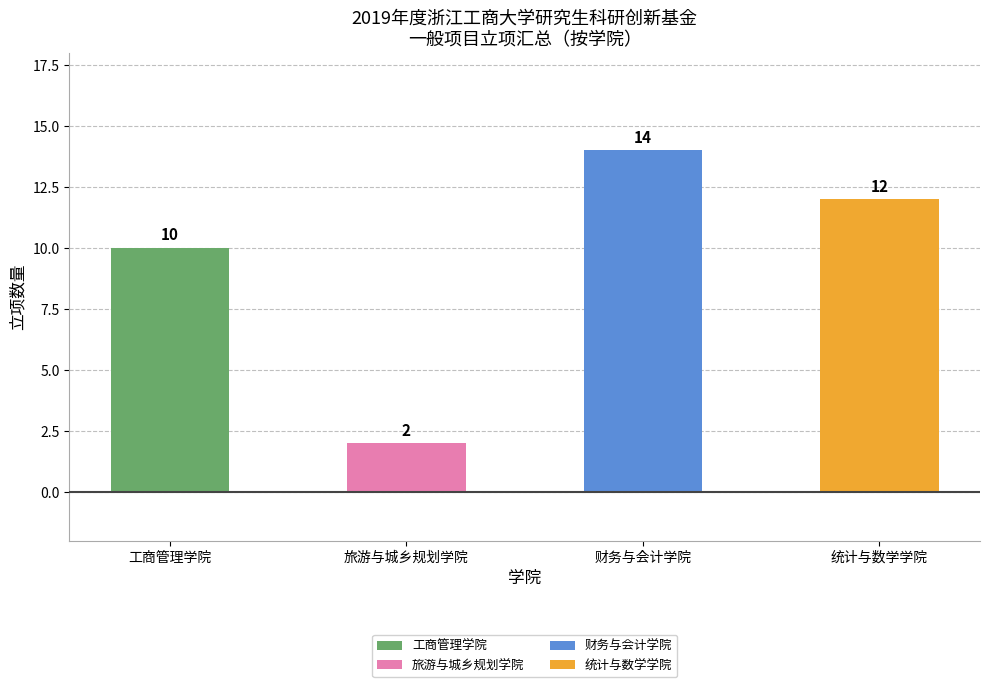

Does the chart contain stacked bars?

No